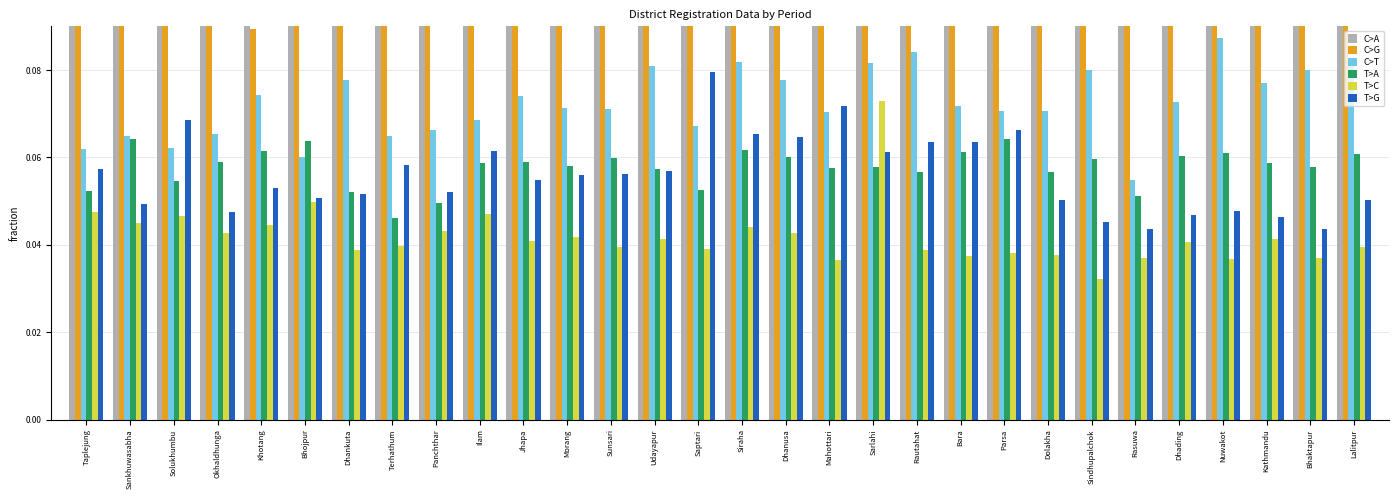

The value of T>A at Okhaldhunga is 0.1. True or false?

True